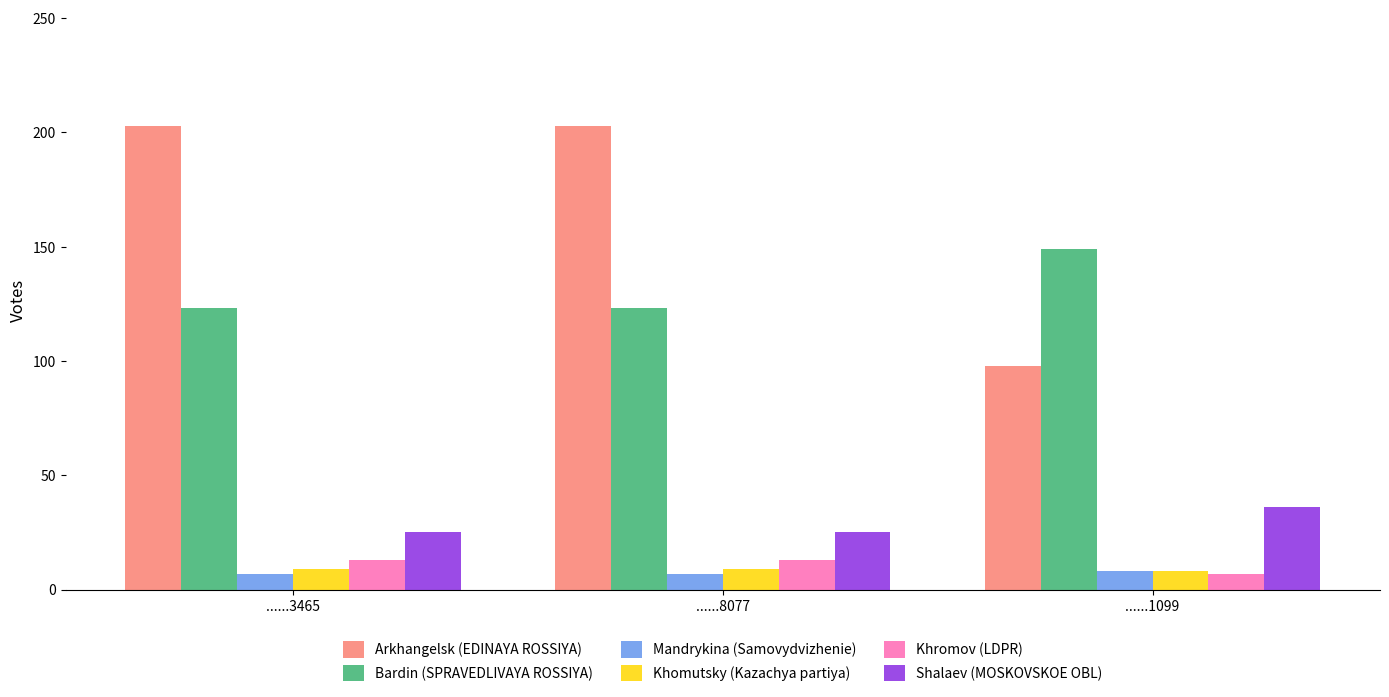

What is the greatest value displayed?

203